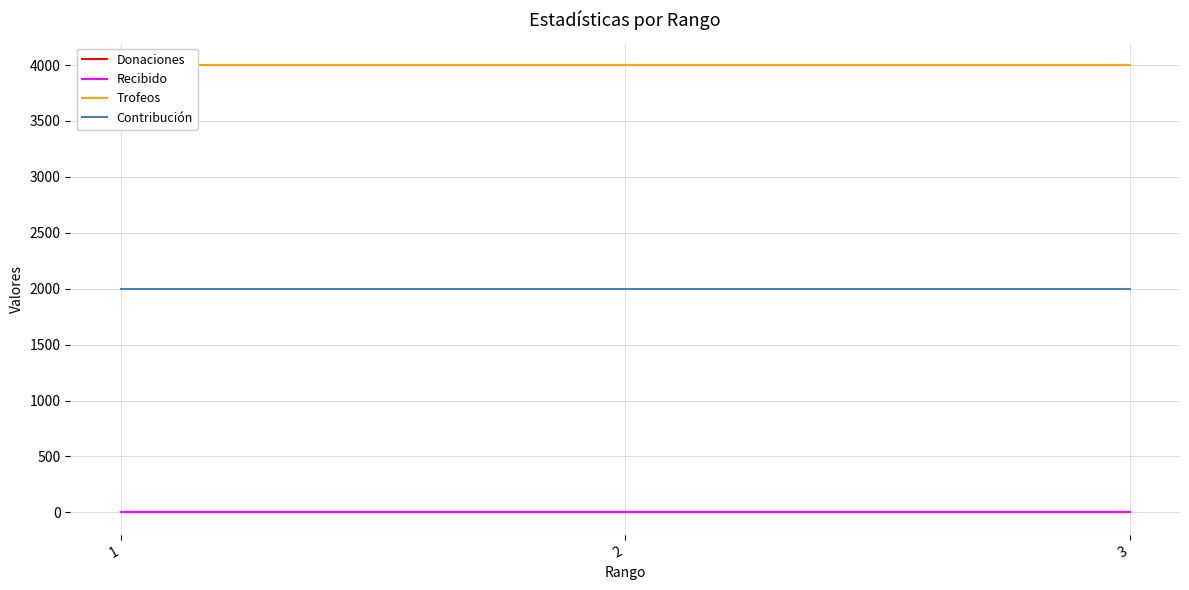

Which has a higher value, 2 or 1?

2